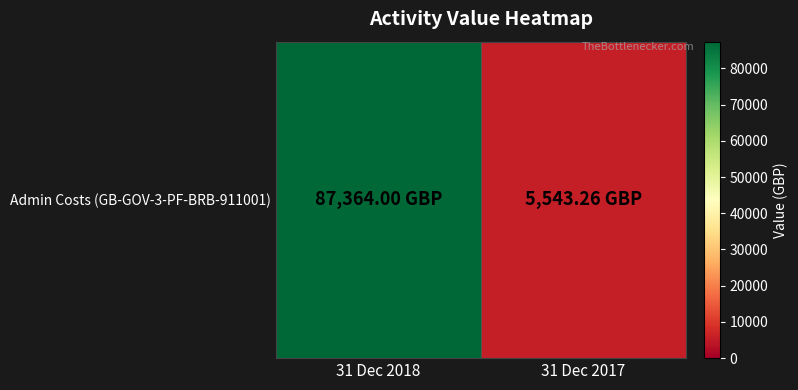

What value does the data have at 31 Dec 2018?

87364.0